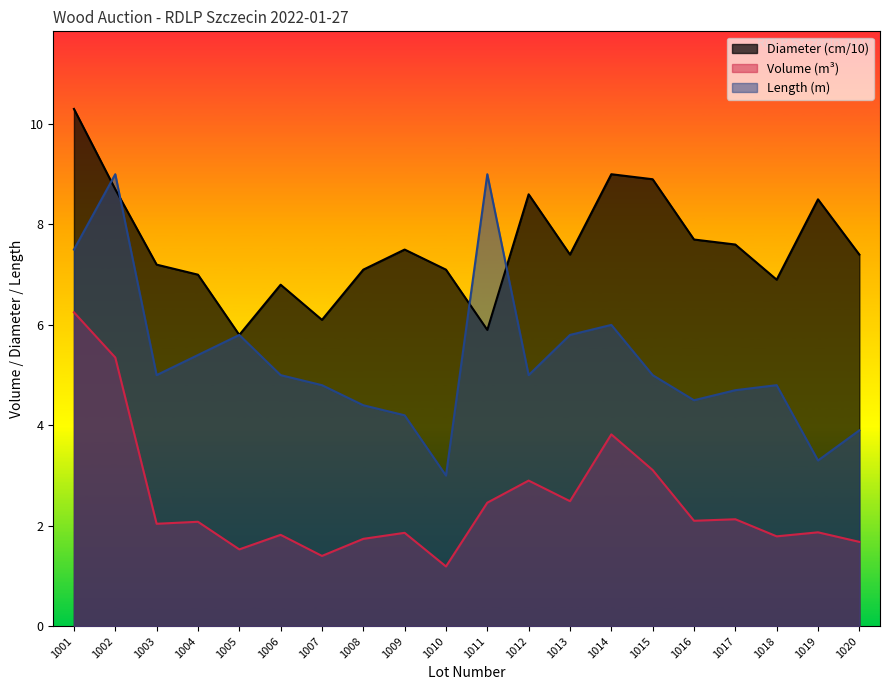

What is the average value of the Length series?

5.3